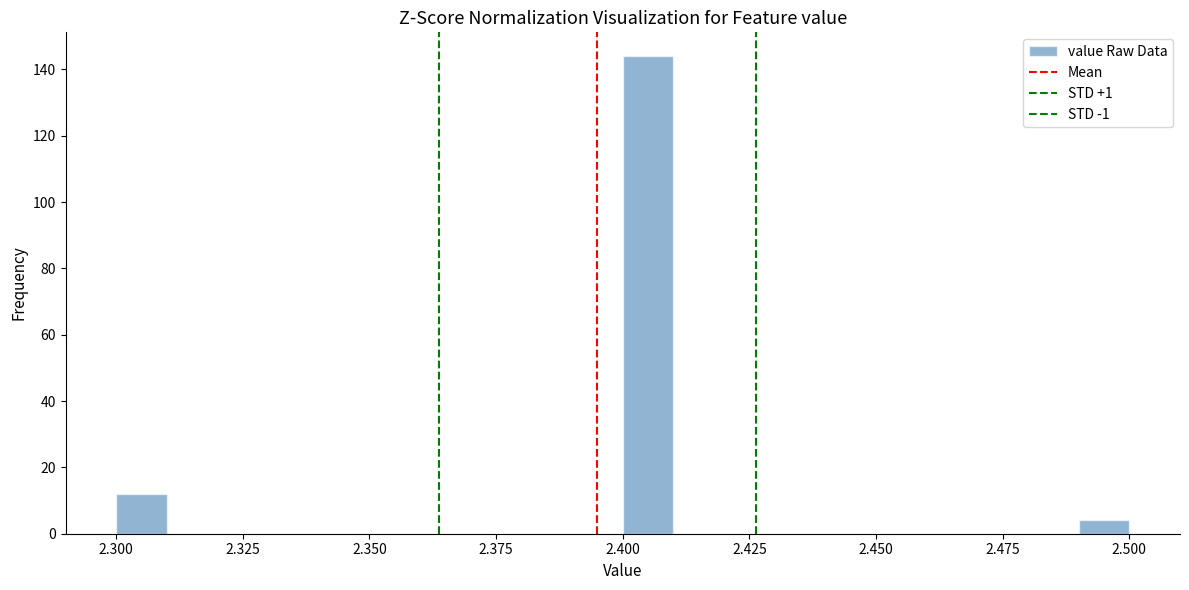

Around what value on the x-axis is the tallest bar? Give the approximate position of its centre, as read against the axis.

2.405